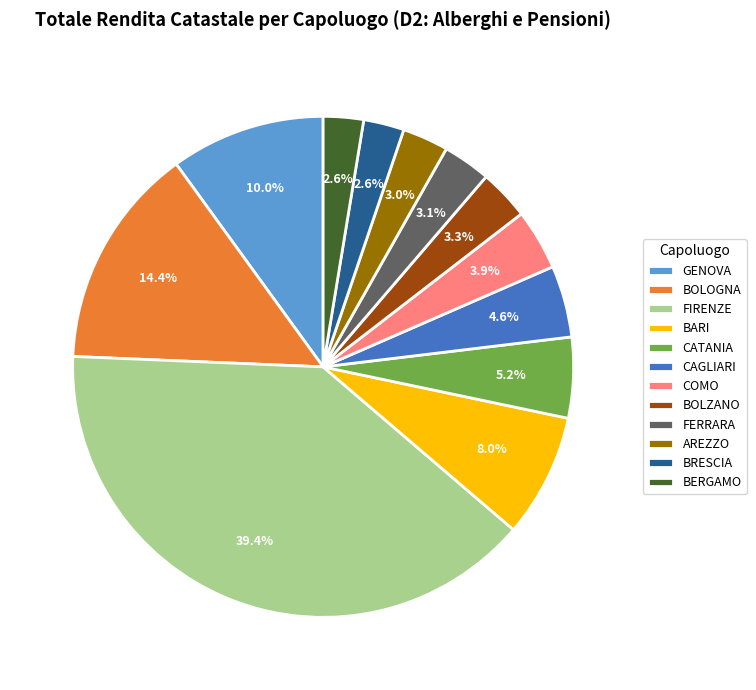

To the nearest percent, what is the difference between the AREZZO and BOLOGNA slice percentages?

11%